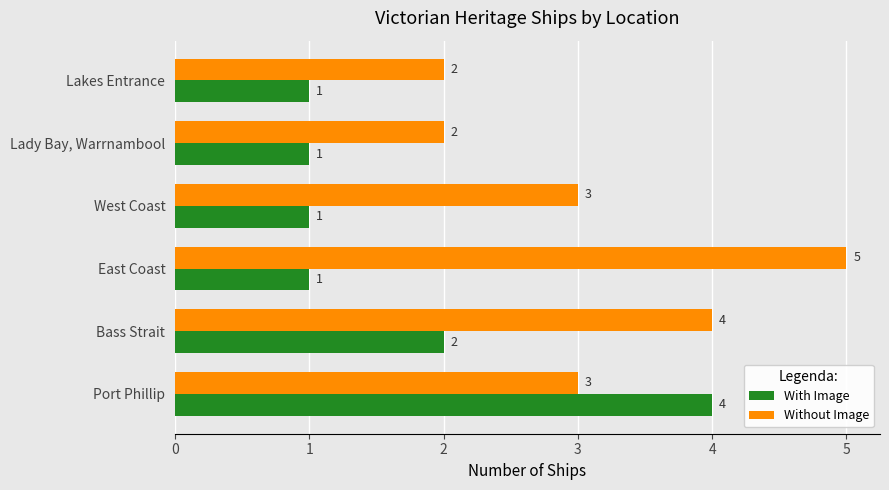

How many Without Image values are between 2 and 4?

5